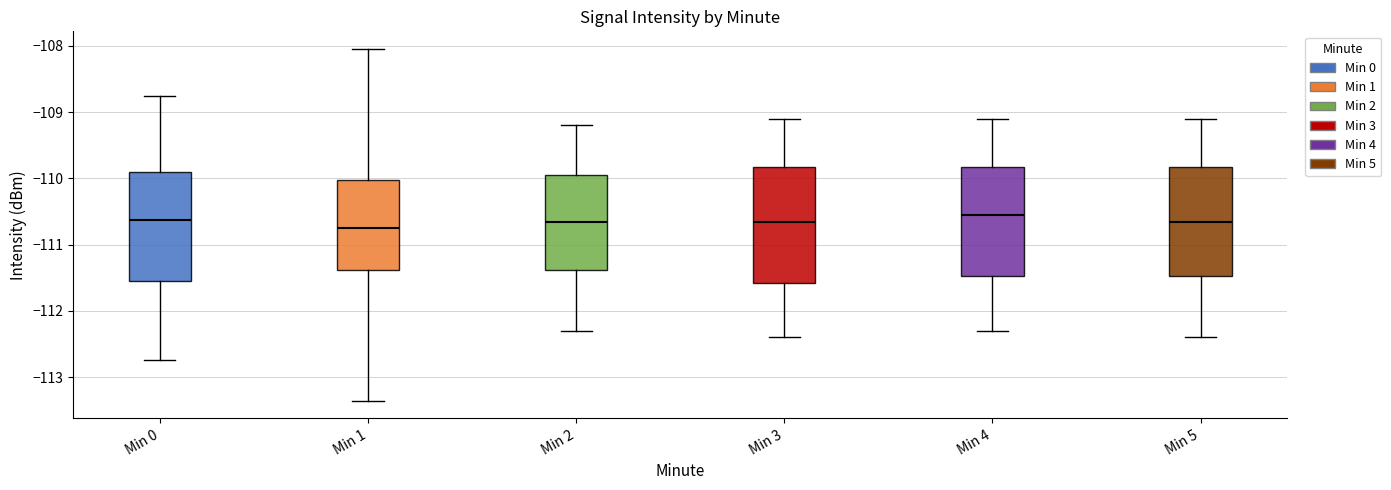

Reading left to right, read every box against the y-axis: the position of its median line, the range the box covers, and the ends of its whiskers. The values are not printed on the chart, so give them approximately, as read against the axis.

Min 0: median -110.6, box -111.6 to -109.9, whiskers -112.7 to -108.8
Min 1: median -110.7, box -111.4 to -110.0, whiskers -113.4 to -108.0
Min 2: median -110.6, box -111.4 to -109.9, whiskers -112.3 to -109.2
Min 3: median -110.6, box -111.6 to -109.8, whiskers -112.4 to -109.1
Min 4: median -110.5, box -111.5 to -109.8, whiskers -112.3 to -109.1
Min 5: median -110.6, box -111.5 to -109.8, whiskers -112.4 to -109.1